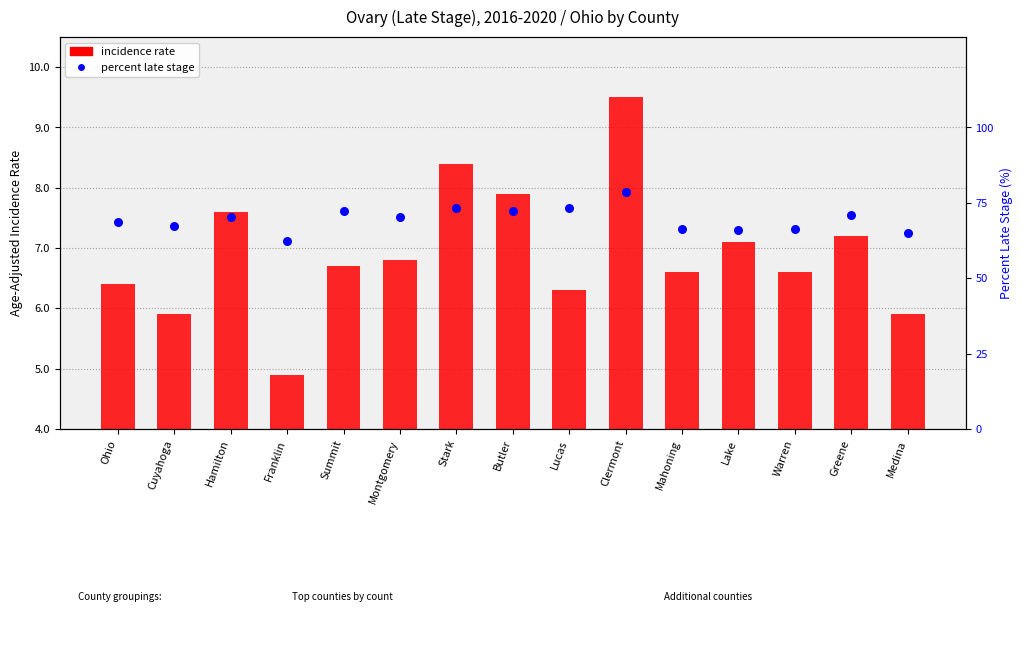

At which category is the sum across all series the highest?

Clermont